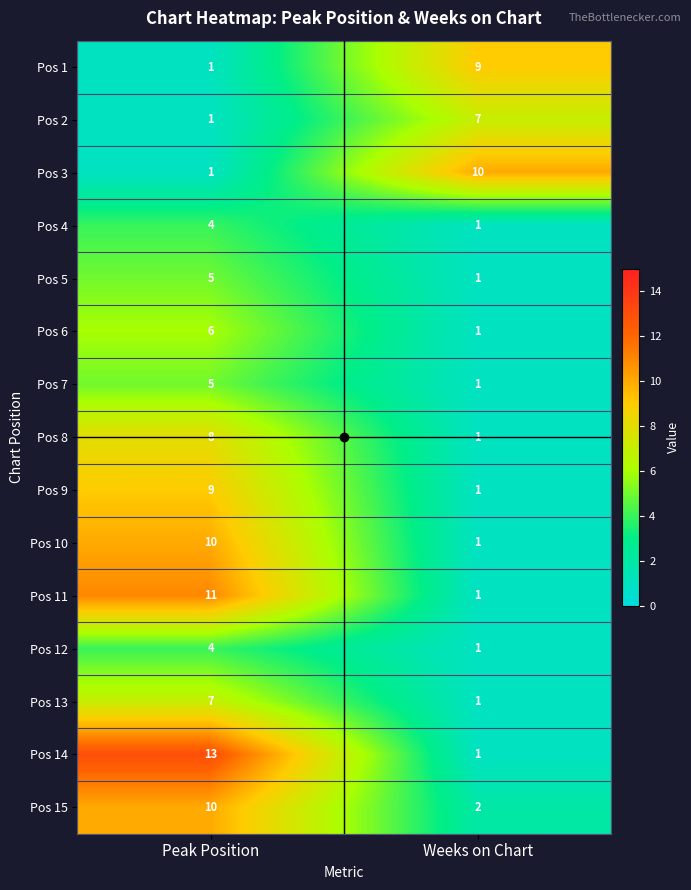

At which label does Pos 14 reach its peak?

Peak Position